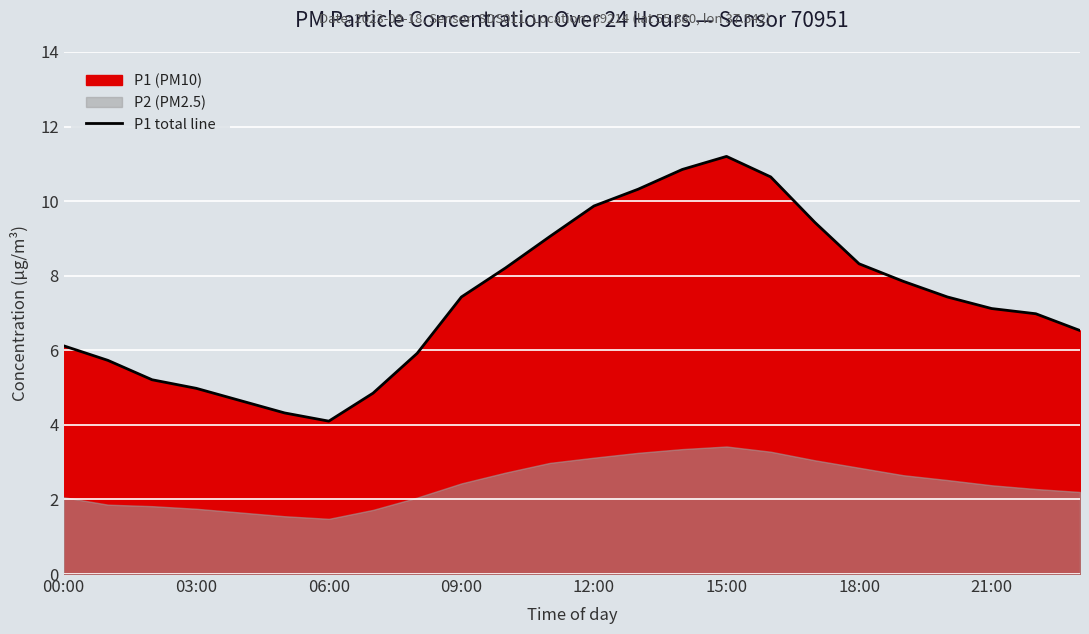

True or false: P1 total line has a value of 1.7 at 00:00.

False